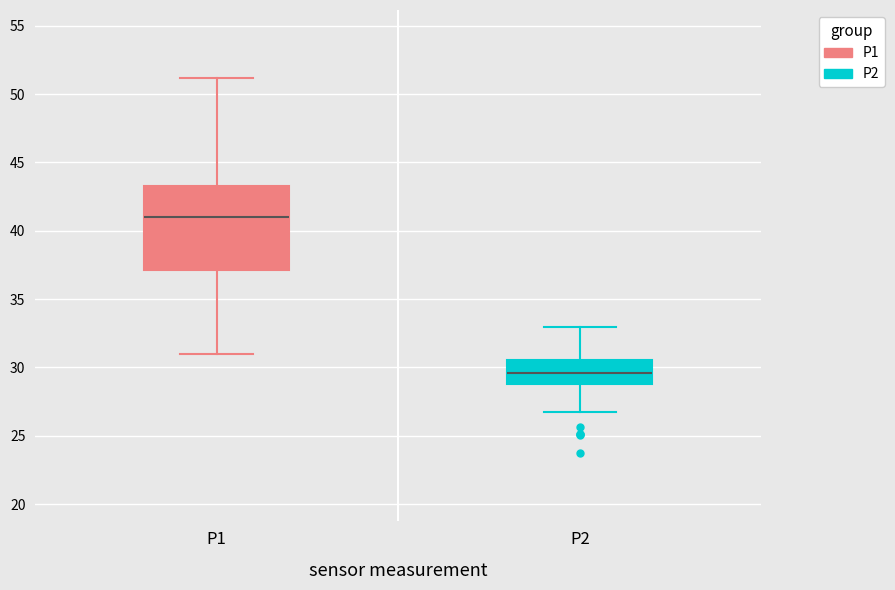

Which box's median line is the highest?

P1